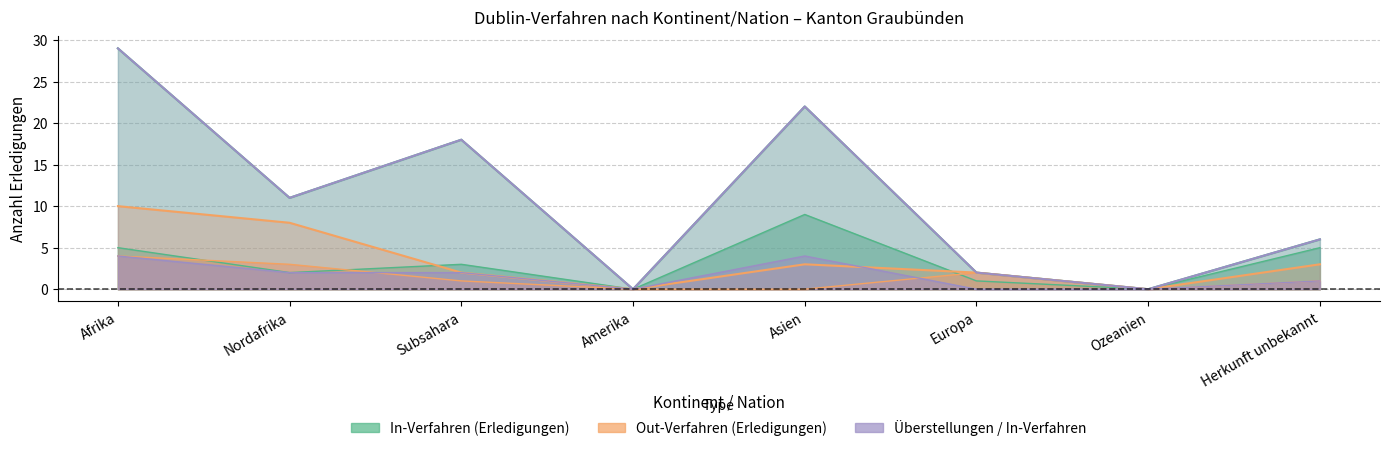

Which series has the largest range (max minus min)?

Total Erledigungen In-Verfahren